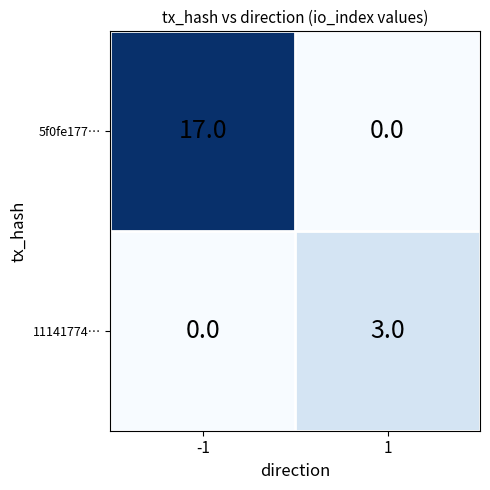

Which series changed the most between -1 and 1?

5f0fe177…